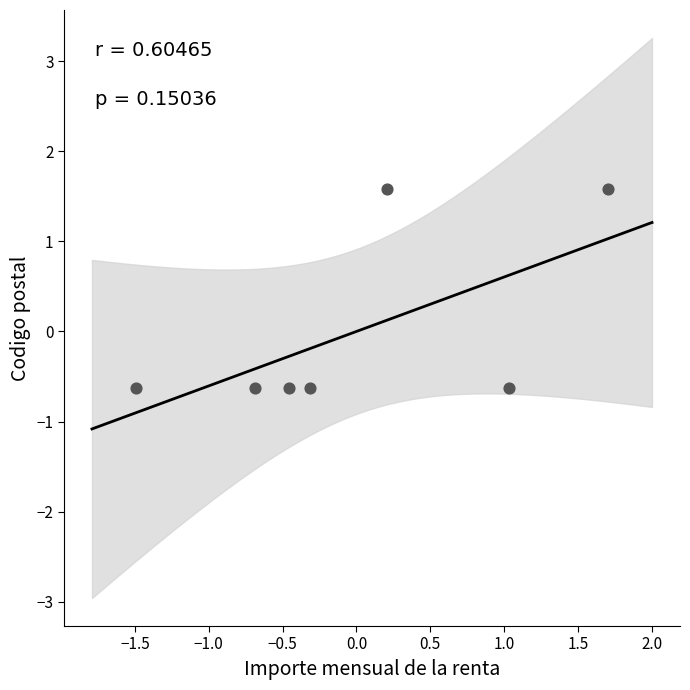

What is the range of X values (max minus min)?

3.2